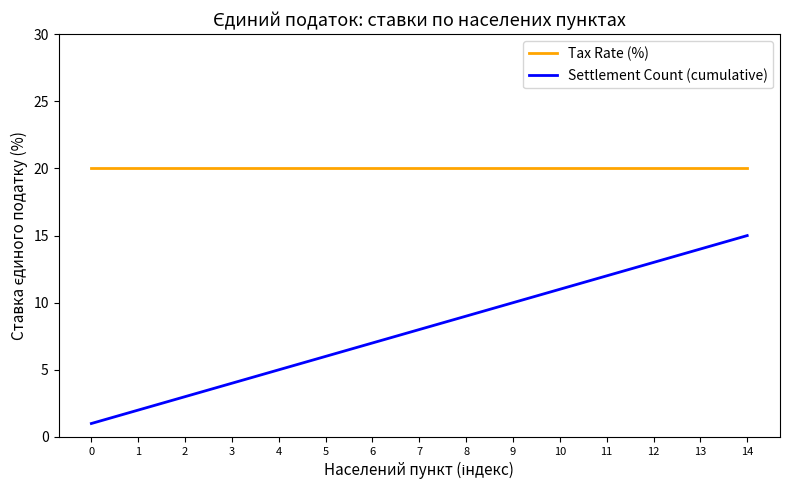

Rank the series at 6 from highest to lowest value.

Tax Rate (%), Settlement Count (cumulative)